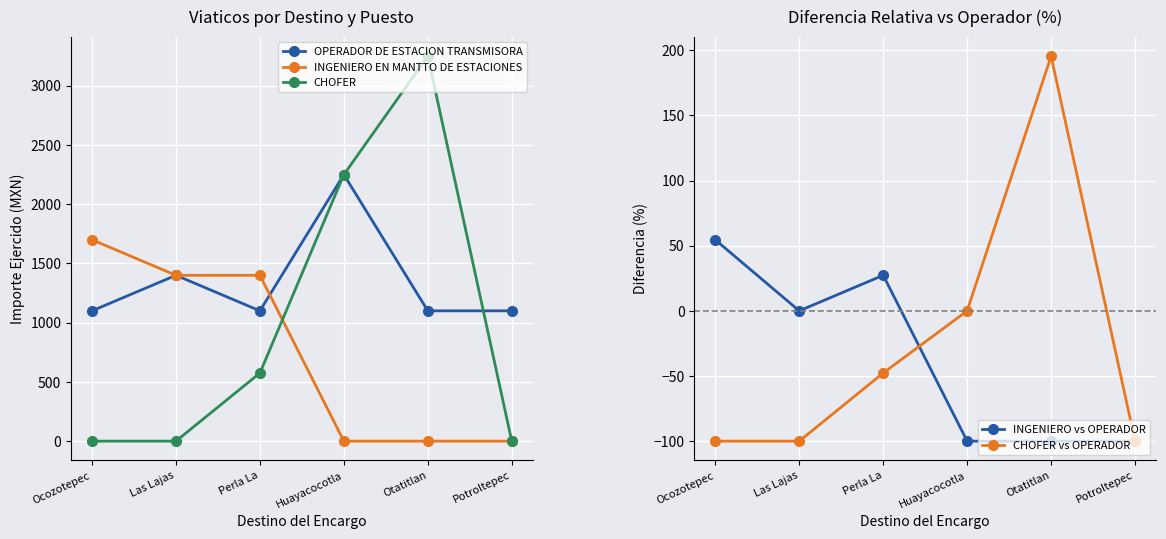

At which label is CHOFER vs OPERADOR closest to 47?

Huayacocotla